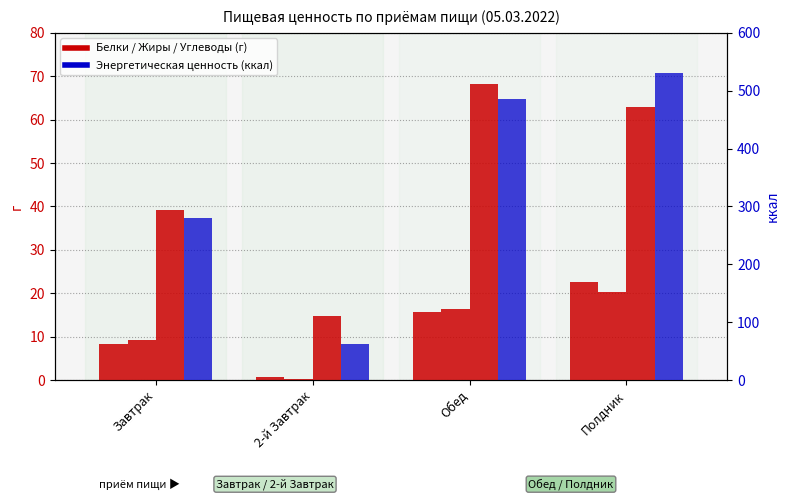

What is the total value across all series at Полдник?

636.3